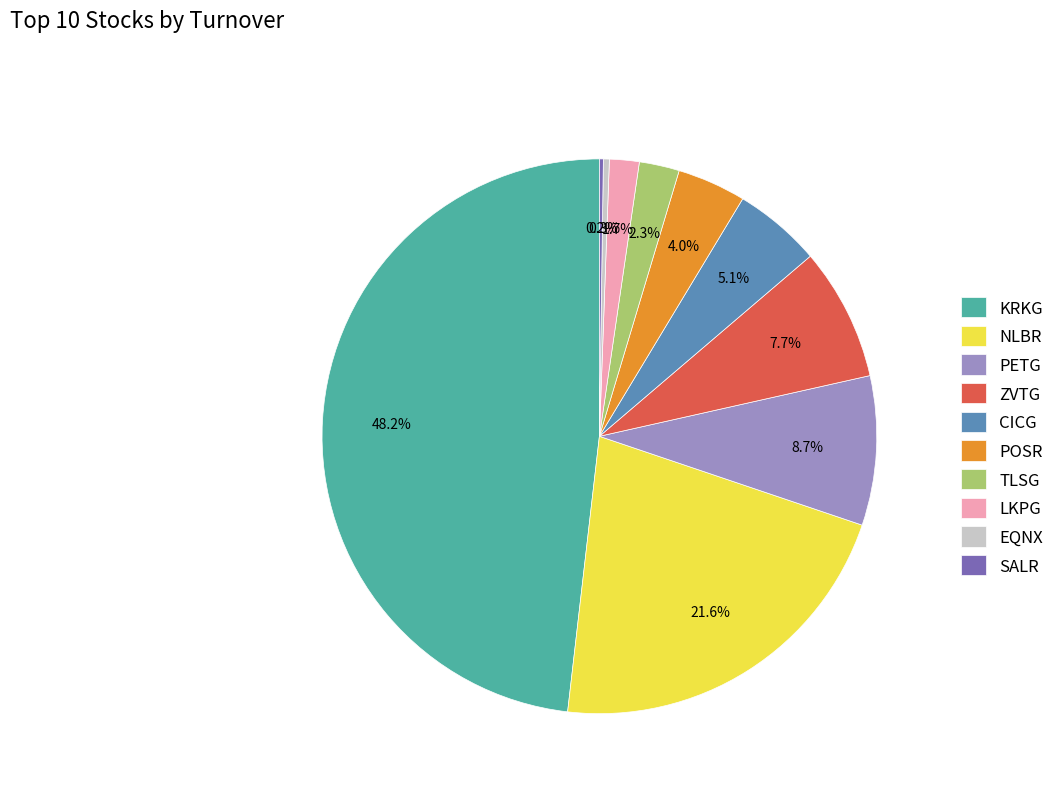

Which category has the biggest portion of the pie?

KRKG